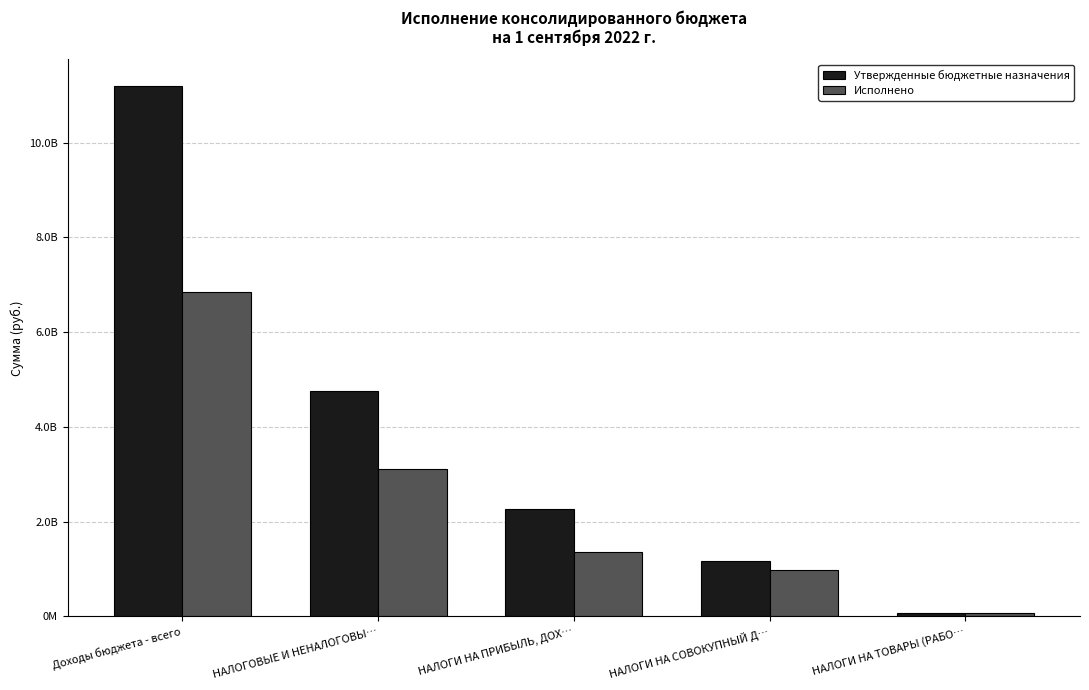

Are the bars horizontal?

No